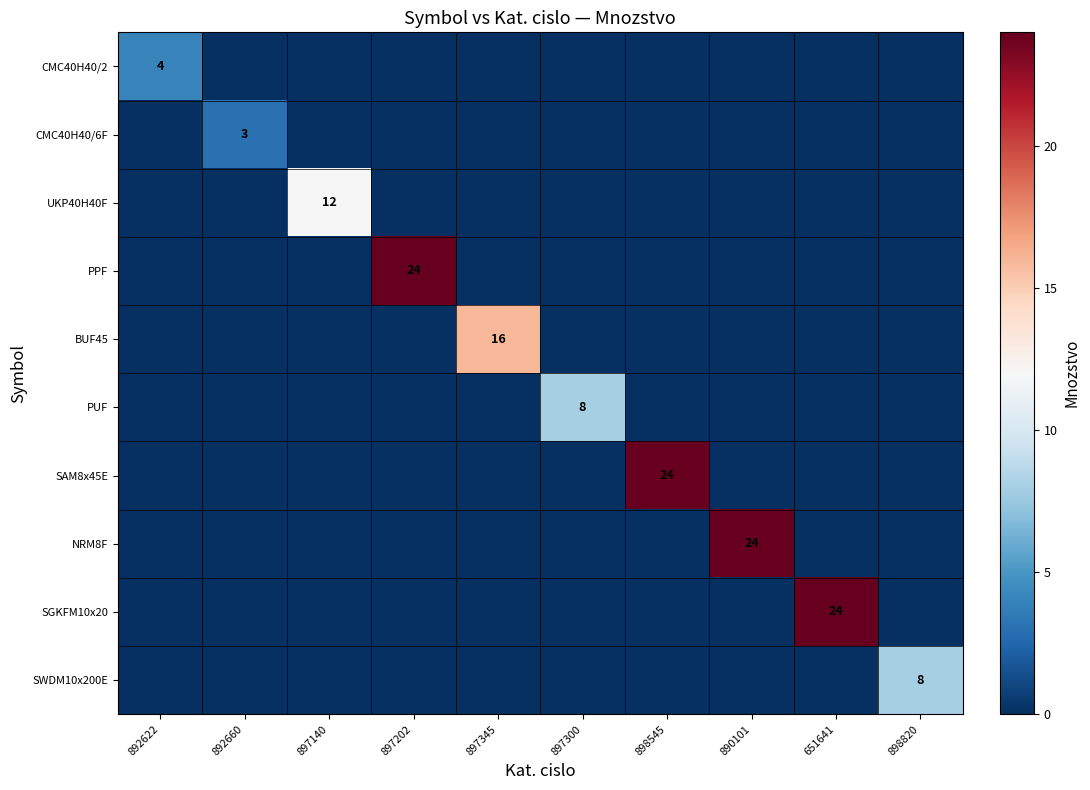

What is the sum of all PUF values?

8